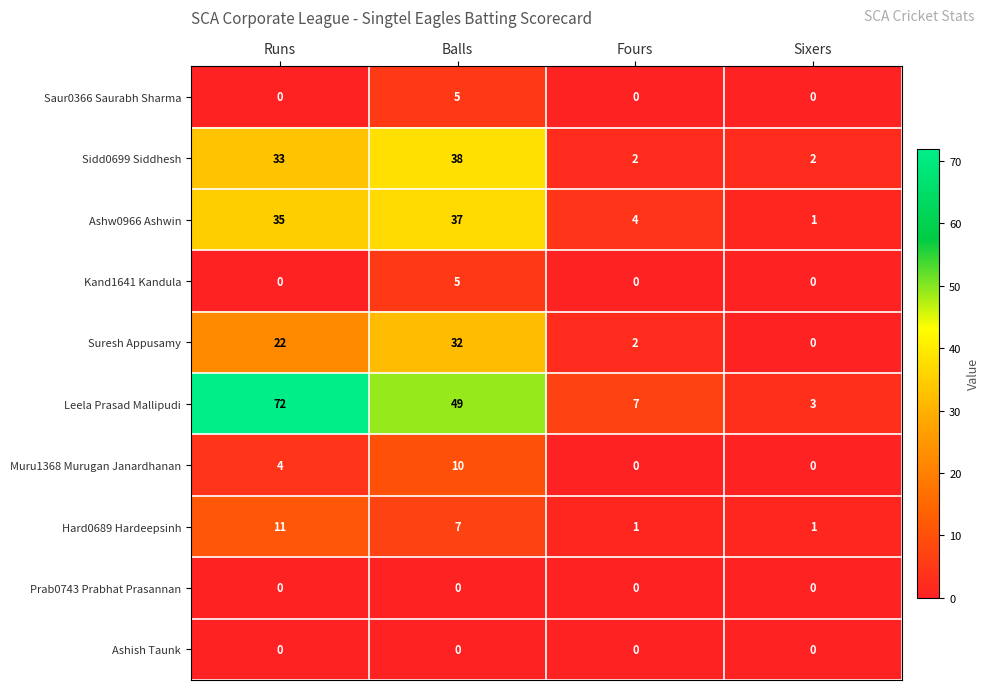

Which series changed the most between Balls and Fours?

Leela Prasad Mallipudi